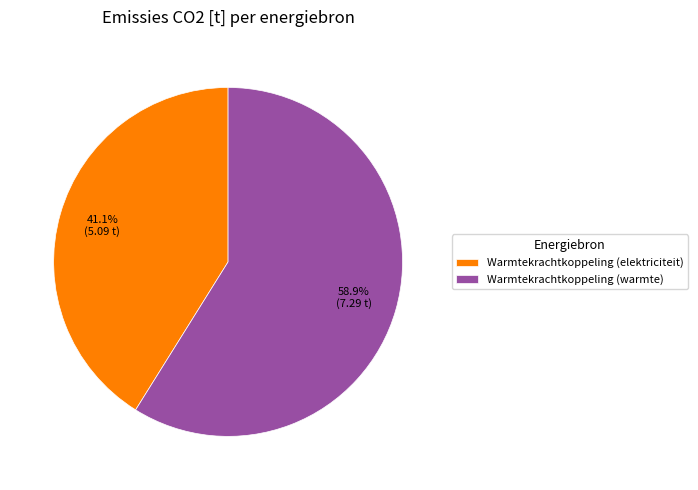

Which category has the biggest portion of the pie?

Warmtekrachtkoppeling (warmte)